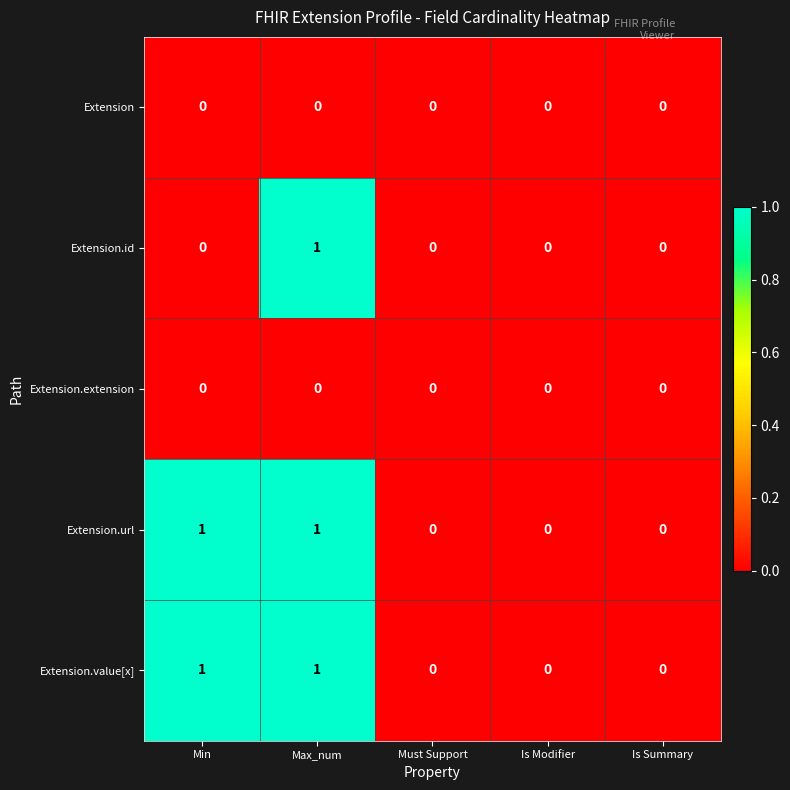

Which category has the highest value in the Extension.id series?

Max_num